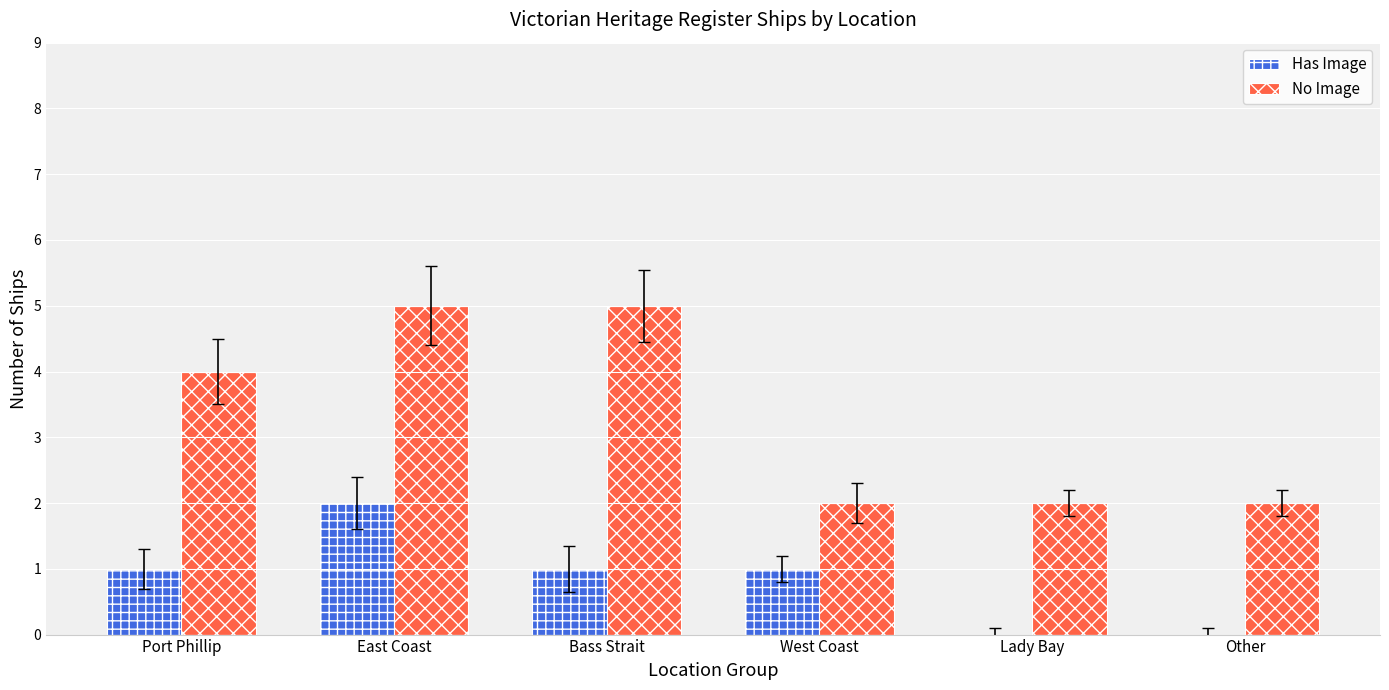

How many groups of bars are there?

6